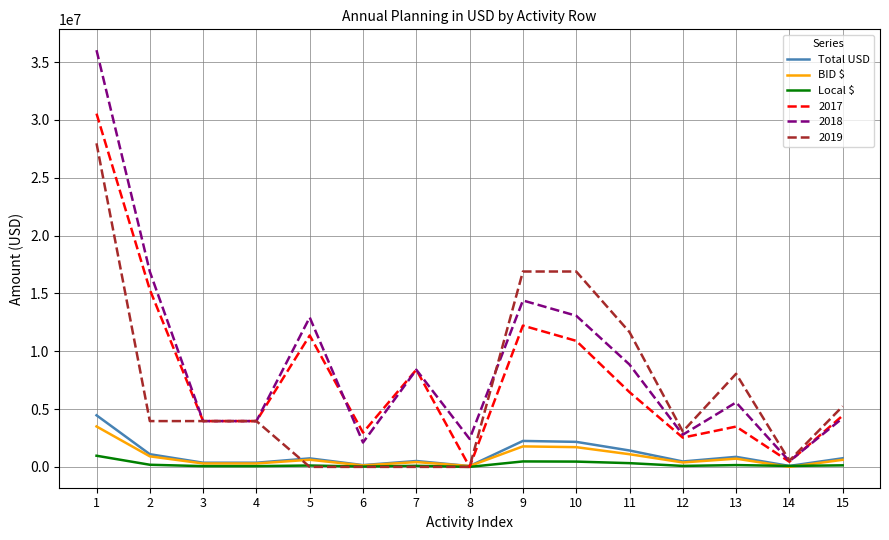

What is the difference between the maximum and minimum values in the BID $ series?

3497114.3